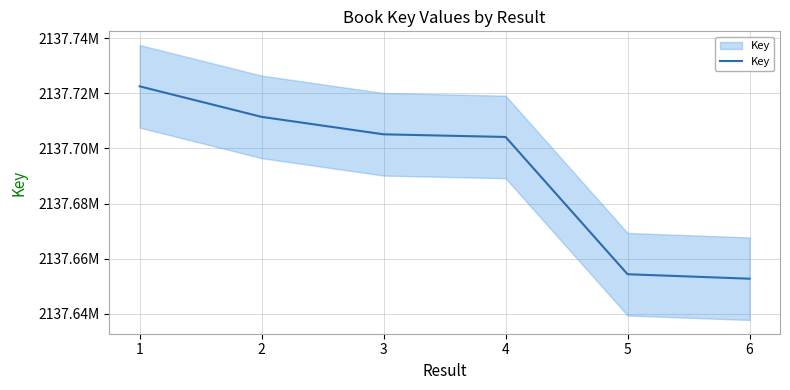

How many lines are shown in the chart?

1